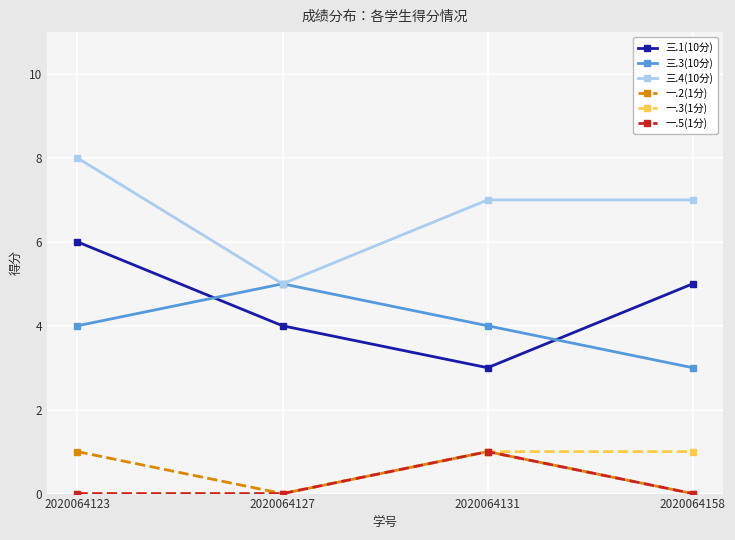

What are all the series names shown in the legend?

三.1(10分), 三.3(10分), 三.4(10分), 一.2(1分), 一.3(1分), 一.5(1分)